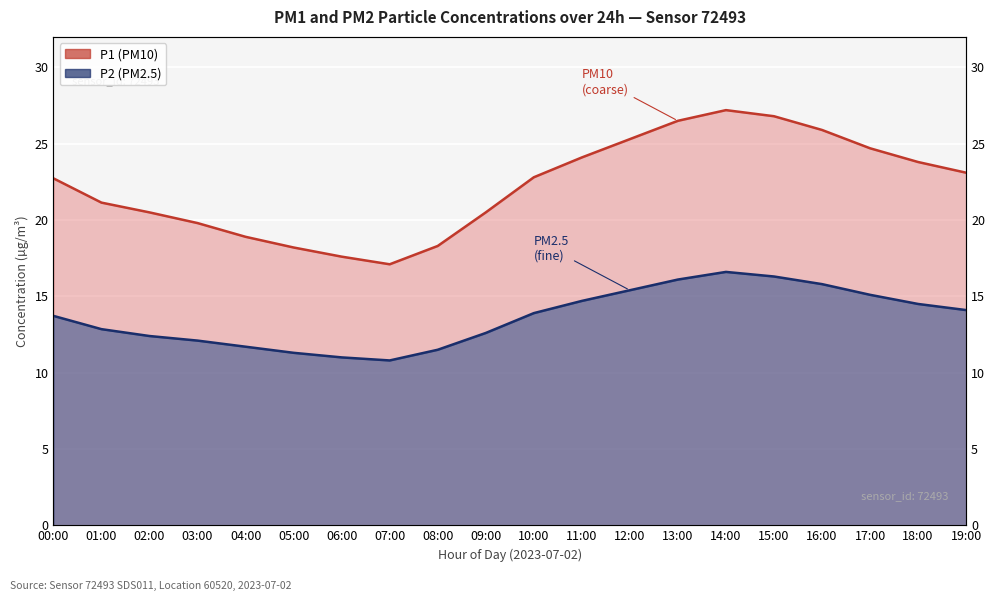

What is the total value across all series at 03:00?

31.9